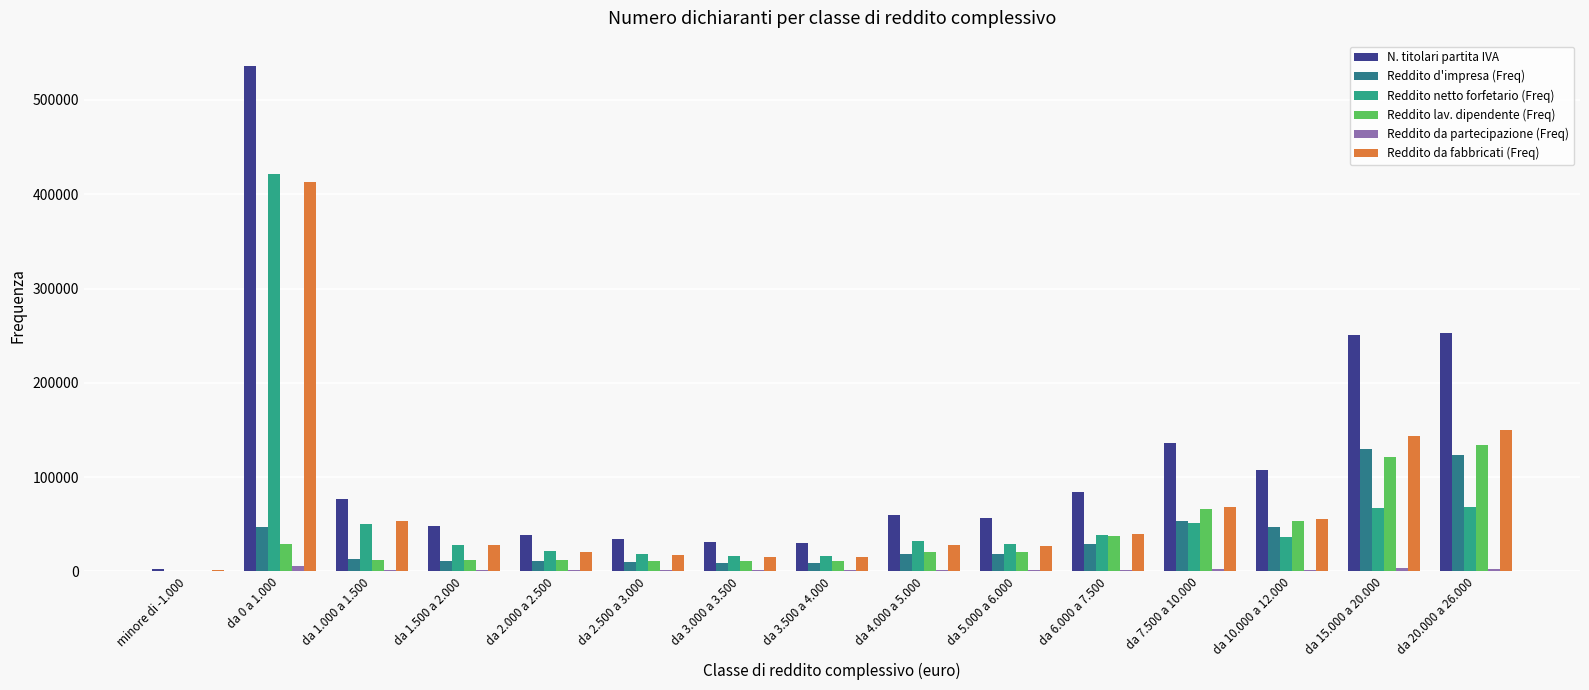

Which label corresponds to the largest value in the chart?

da 0 a 1.000